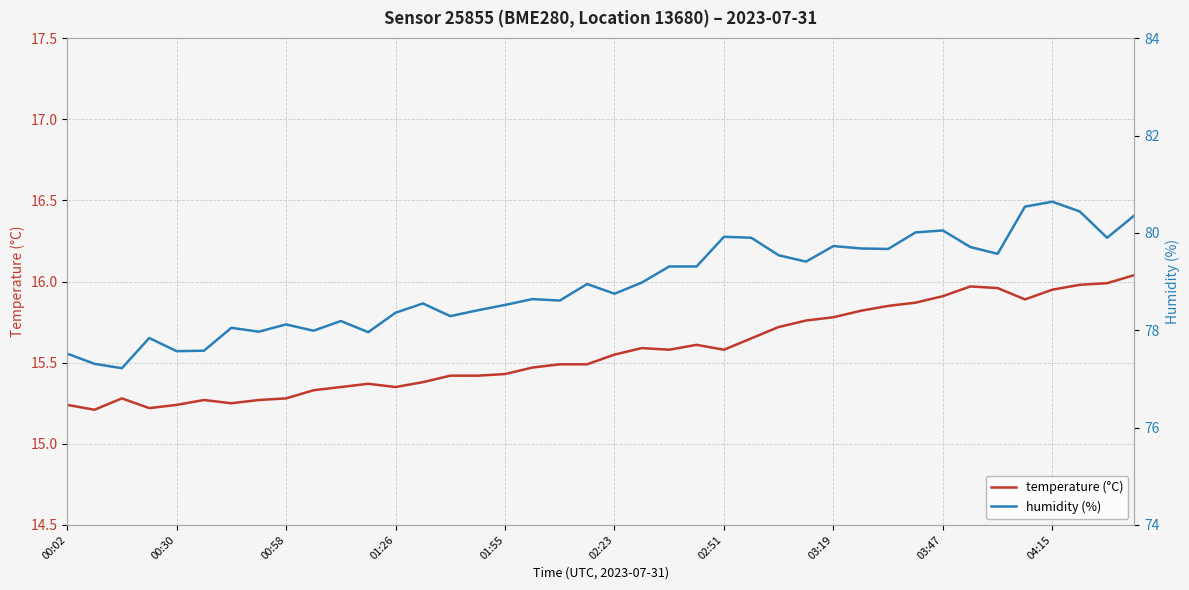

Rank the categories by humidity (%) value from highest to lowest.

36, 35, 37, 39, 32, 31, 24, 25, 38, 28, 33, 29, 30, 34, 26, 27, 22, 23, 21, 19, 20, 17, 18, 13, 16, 15, 12, 14, 10, 03:47, 02:51, 04:15, 03:19, 11, 01:26, 02:23, 01:55, 00:02, 00:30, 00:58